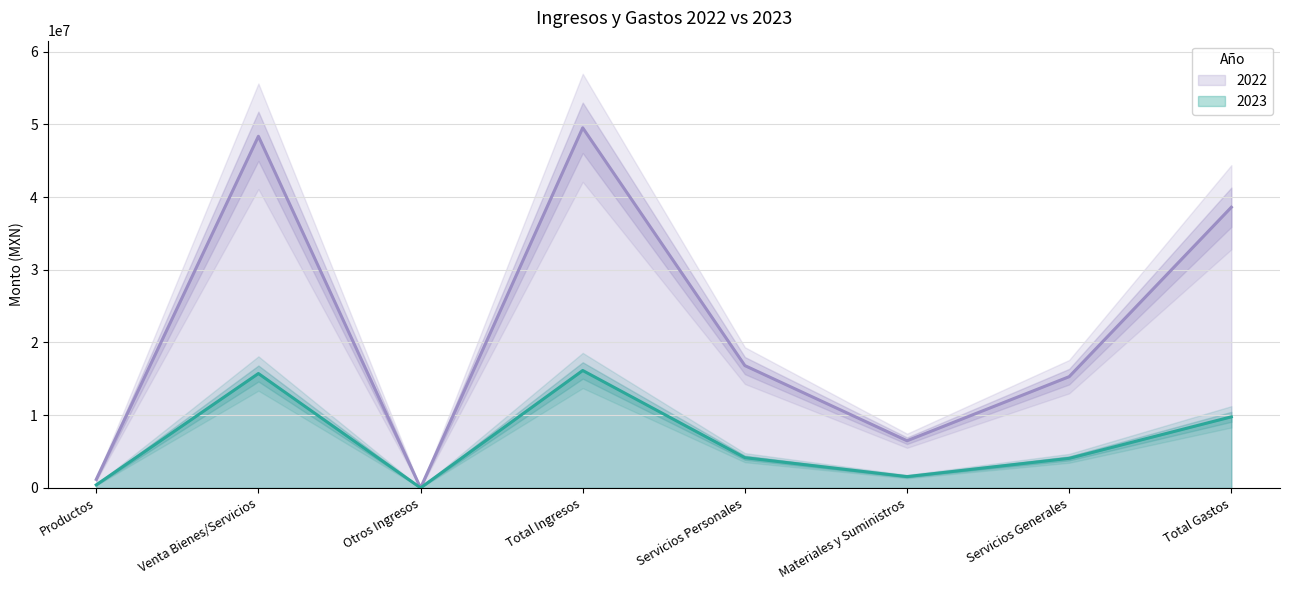

Does the chart display data point markers on the line(s)?

No